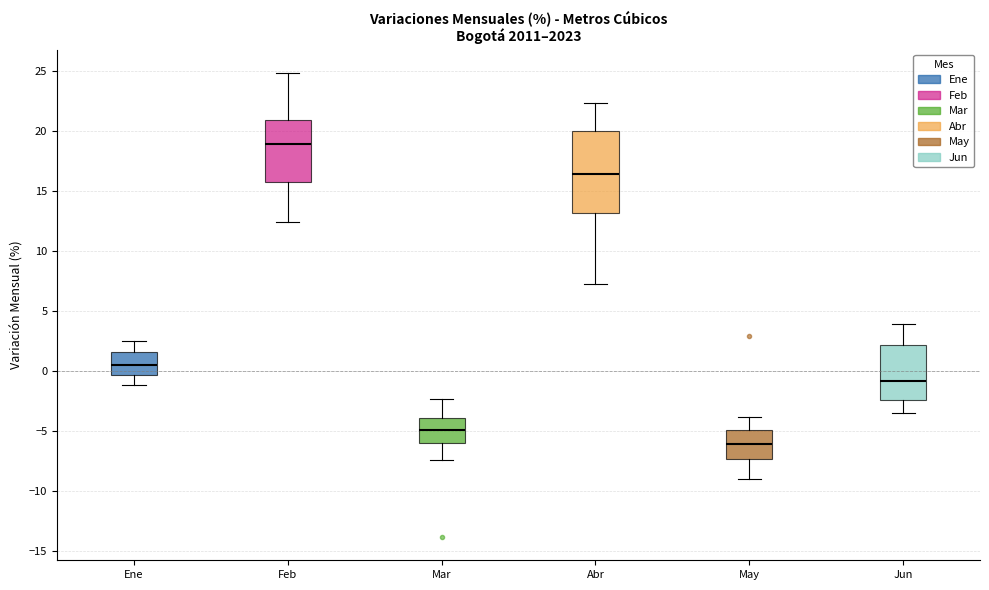

Which box is the tallest, from its lower edge to its upper edge?

Abr